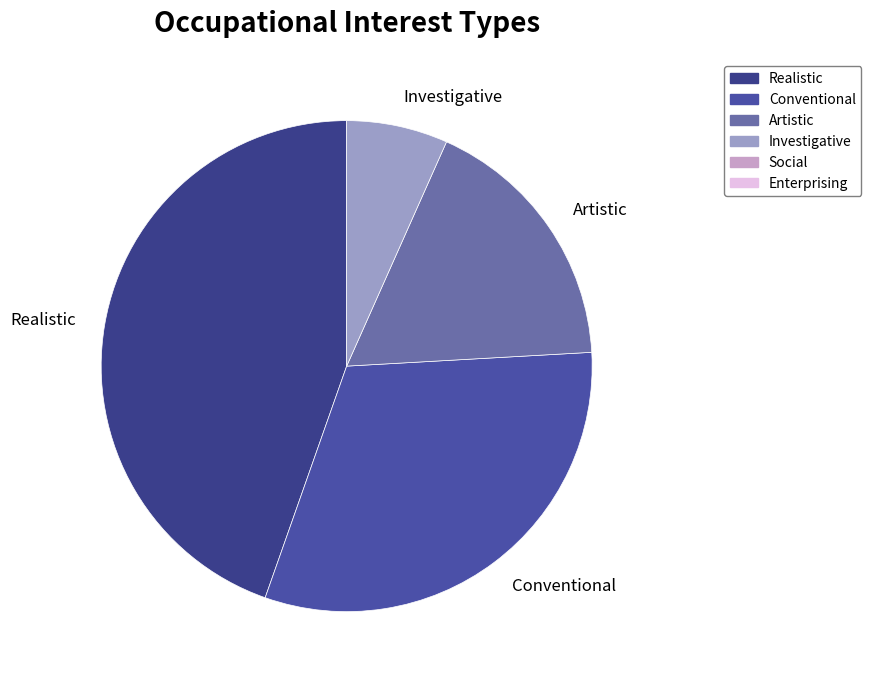

Do Investigative and Artistic together represent more than half of the pie?

No